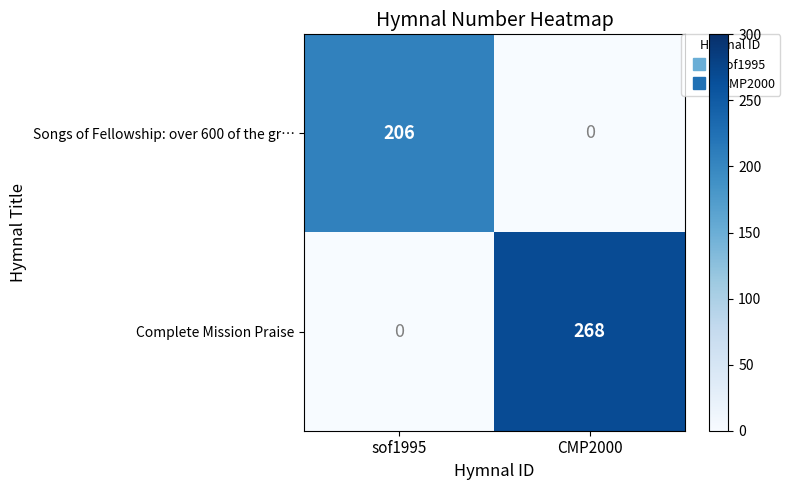

What is the average value of the Complete Mission Praise series?

134